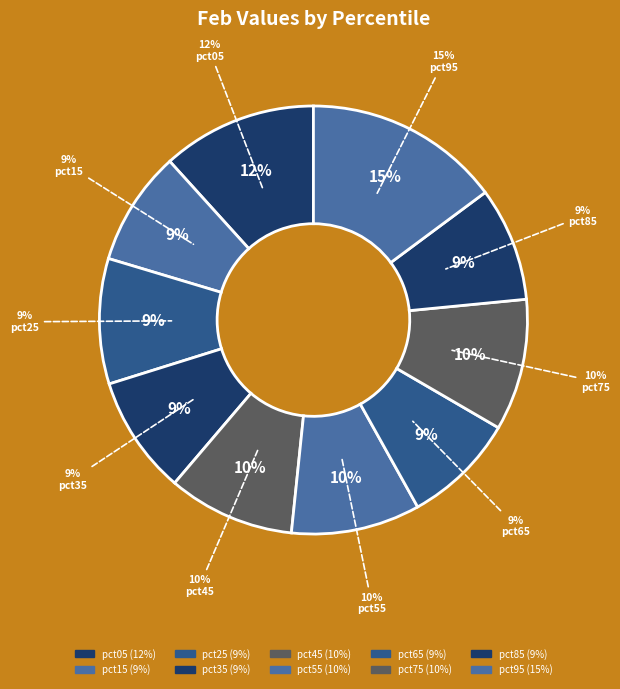

Count the number of slices in the pie.

10